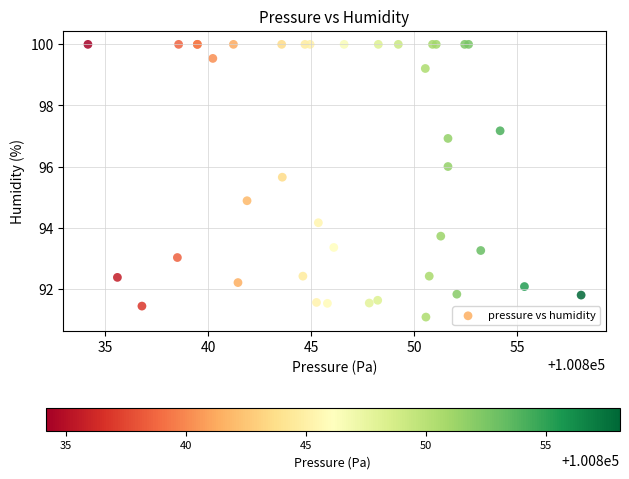

What Y value in the scatter plot is closest to 95?

94.9